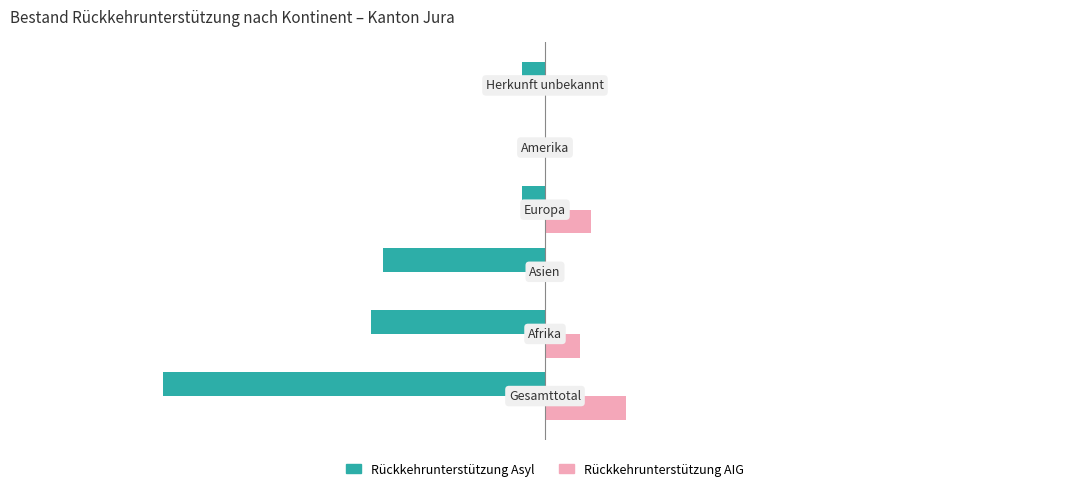

At which category is the sum across all series the highest?

3